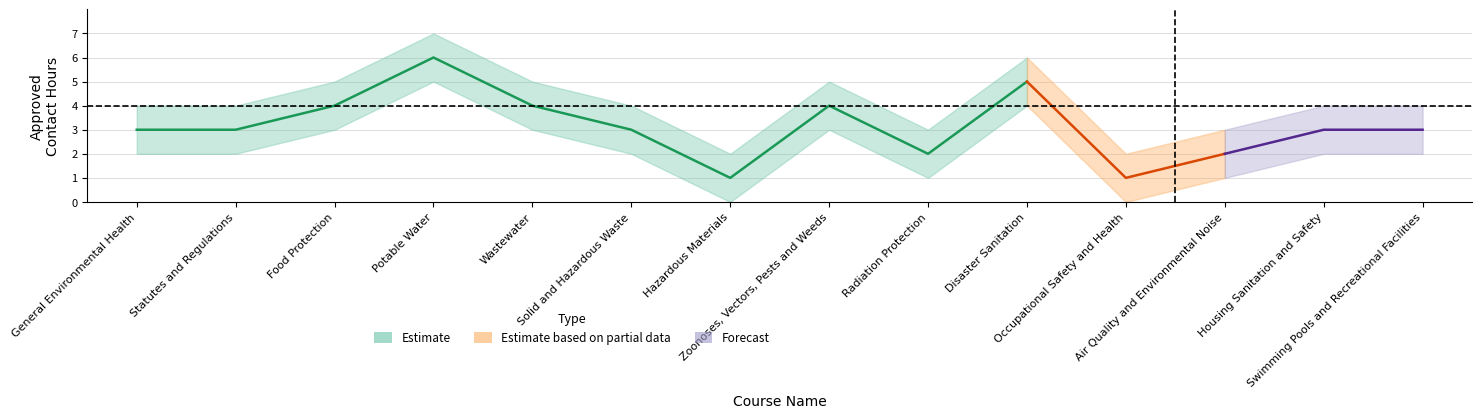

Reading left to right, extract all data points from this chart.

General Environmental Health=3	Statutes and Regulations=3	Food Protection=4	Potable Water=6	Wastewater=4	Solid and Hazardous Waste=3	Hazardous Materials=1	Zoonoses, Vectors, Pests and Weeds=4	Radiation Protection=2	Disaster Sanitation=5	Occupational Safety and Health=1	Air Quality and Environmental Noise=2	Housing Sanitation and Safety=3	Swimming Pools and Recreational Facilities=3